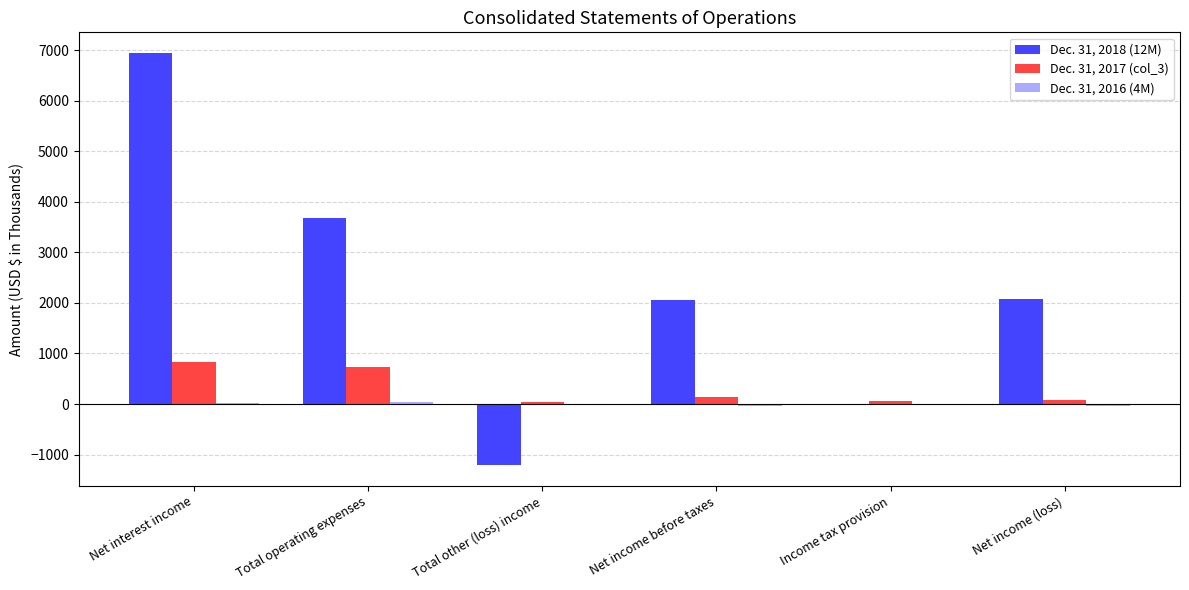

Where does the Dec. 31, 2018 (12M) series first go above 2069?

Net interest income